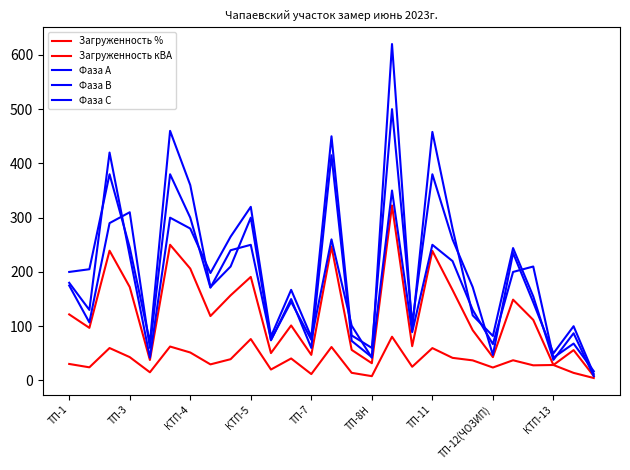

At how many categories does at least one series exceed 578?

1